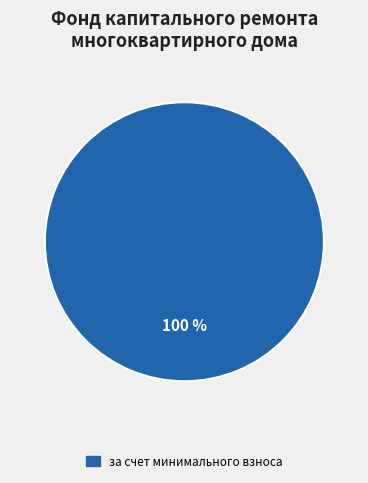

Does any single category account for the majority?

Yes